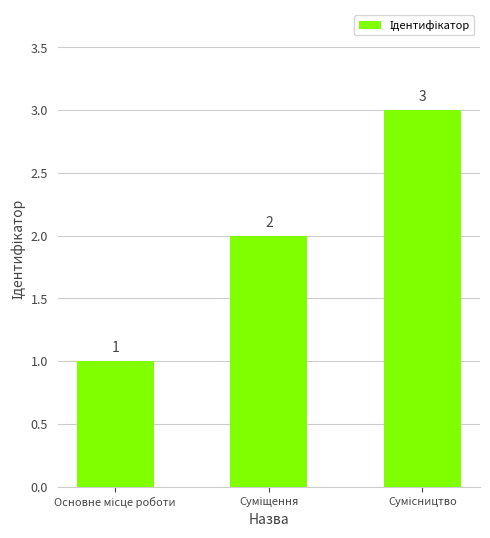

What is the value of the 2nd bar from the left?

2